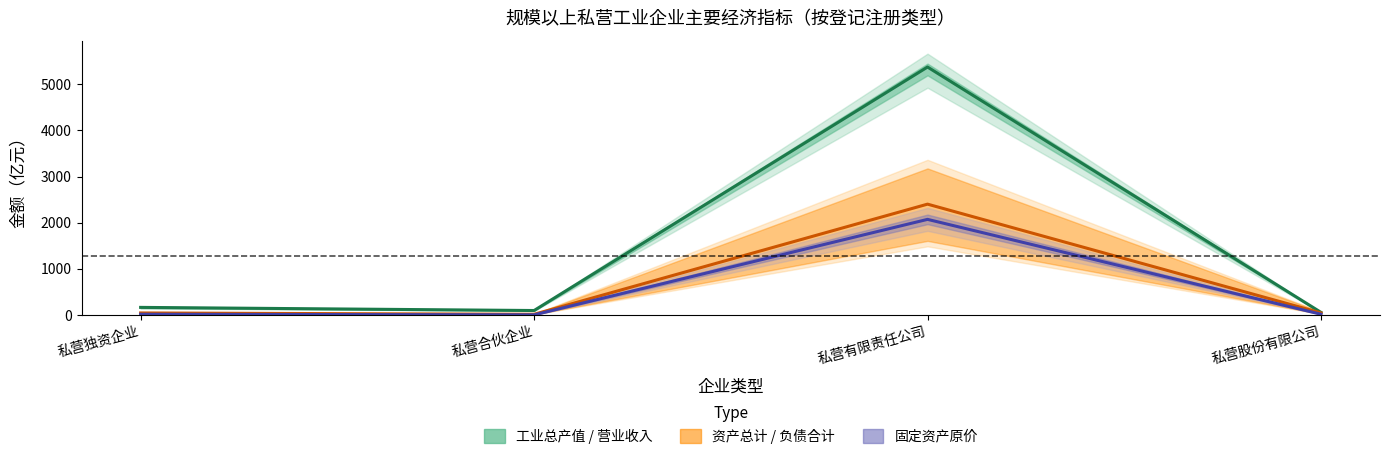

Rank the categories by 工业总产值 / 营业收入 value from lowest to highest.

私营股份有限公司, 私营合伙企业, 私营独资企业, 私营有限责任公司